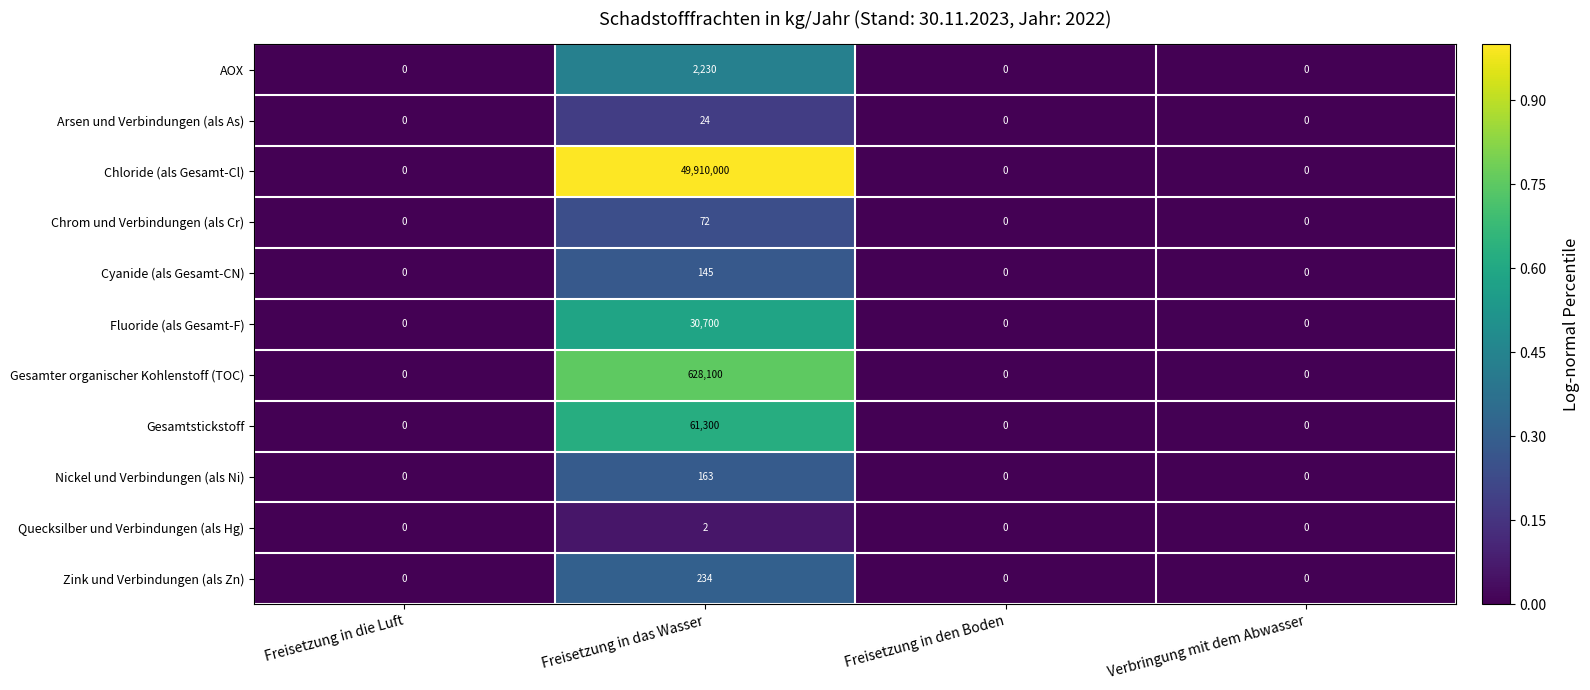

What is the total value across all series at Freisetzung in das Wasser?

50632970